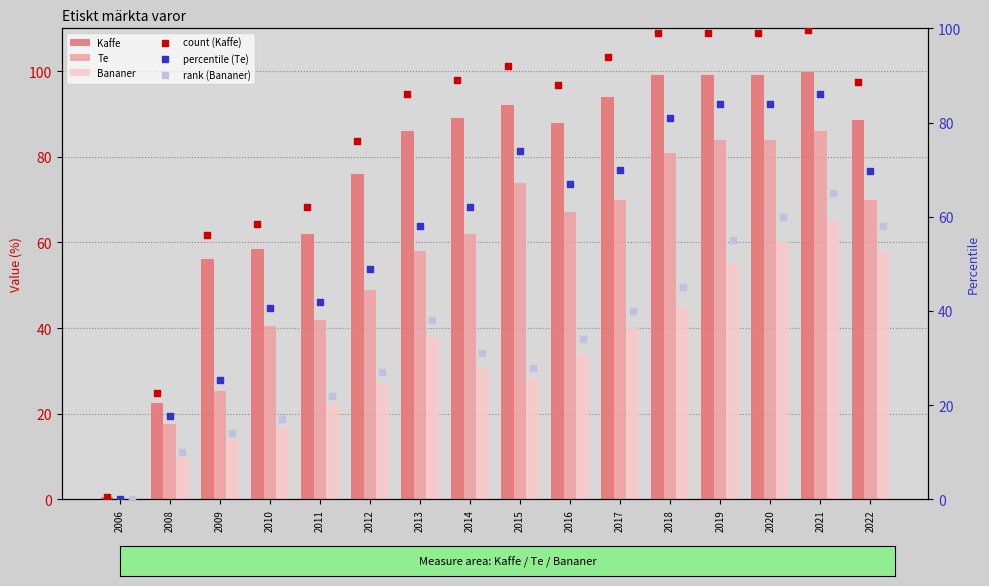

What are all the series names shown in the legend?

Kaffe, Te, Bananer, count (Kaffe), percentile (Te), rank (Bananer)